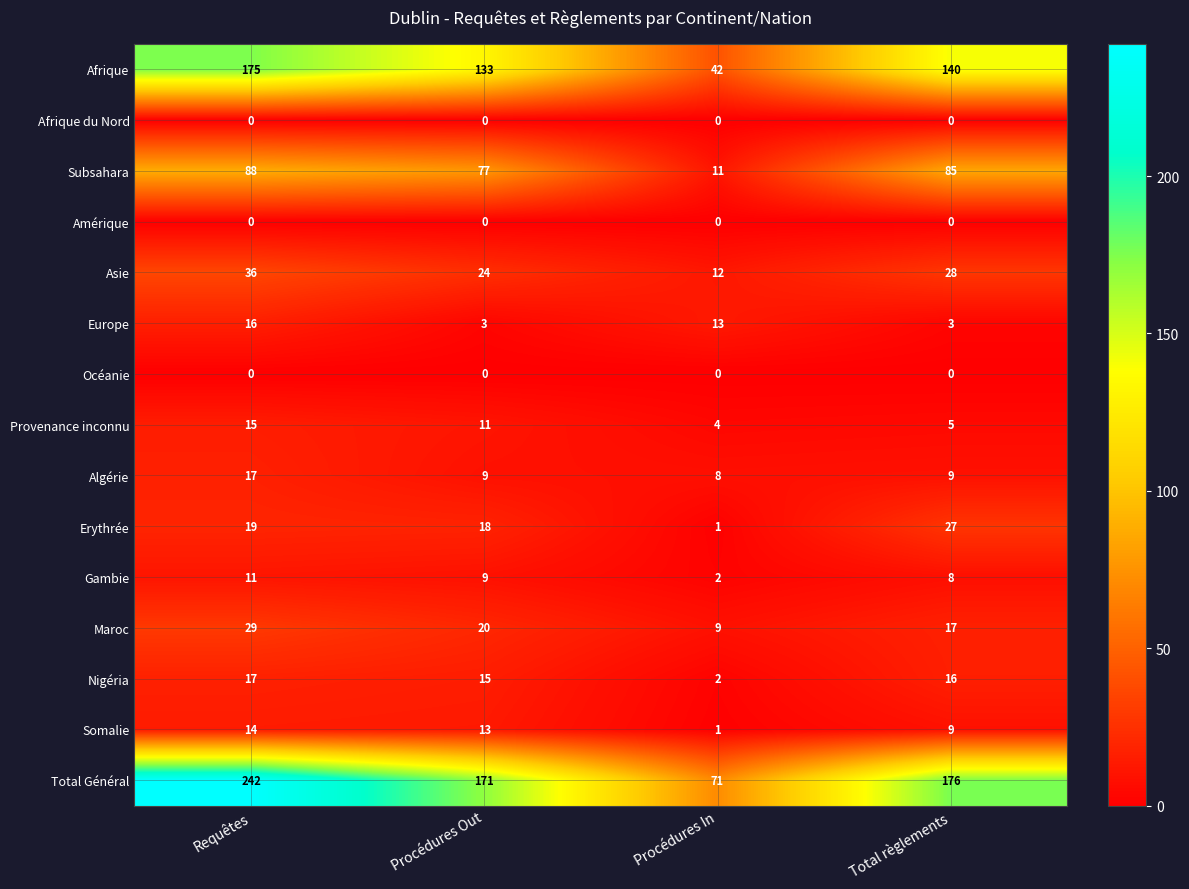

How many data points does each series have?

4